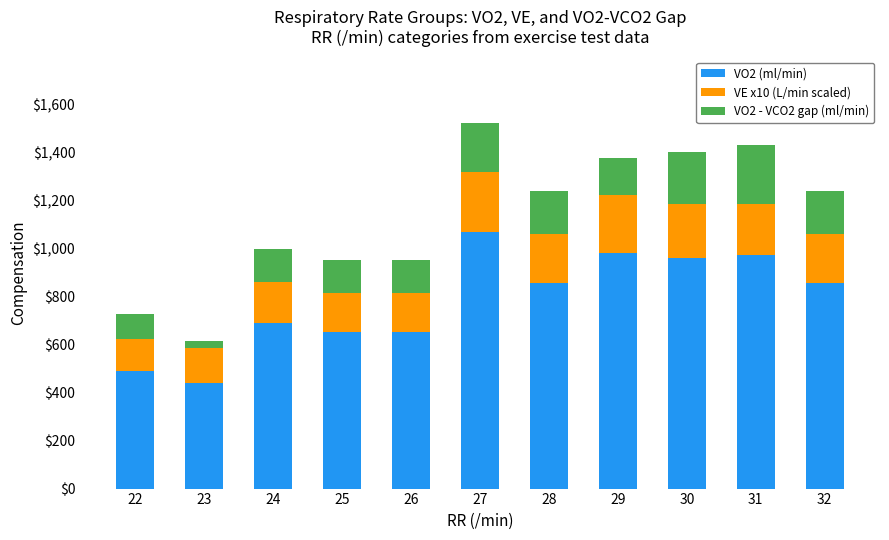

What is the difference between the maximum and minimum values in the VO2 (ml/min) series?

628.0